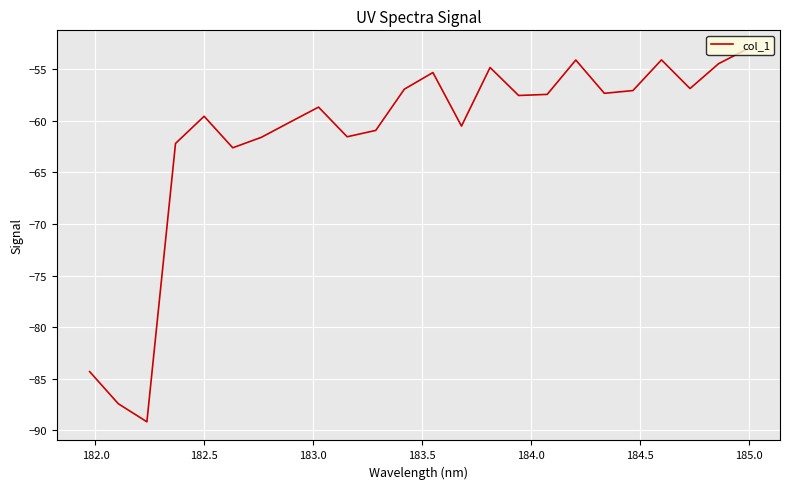

What is the greatest value displayed?

-53.0